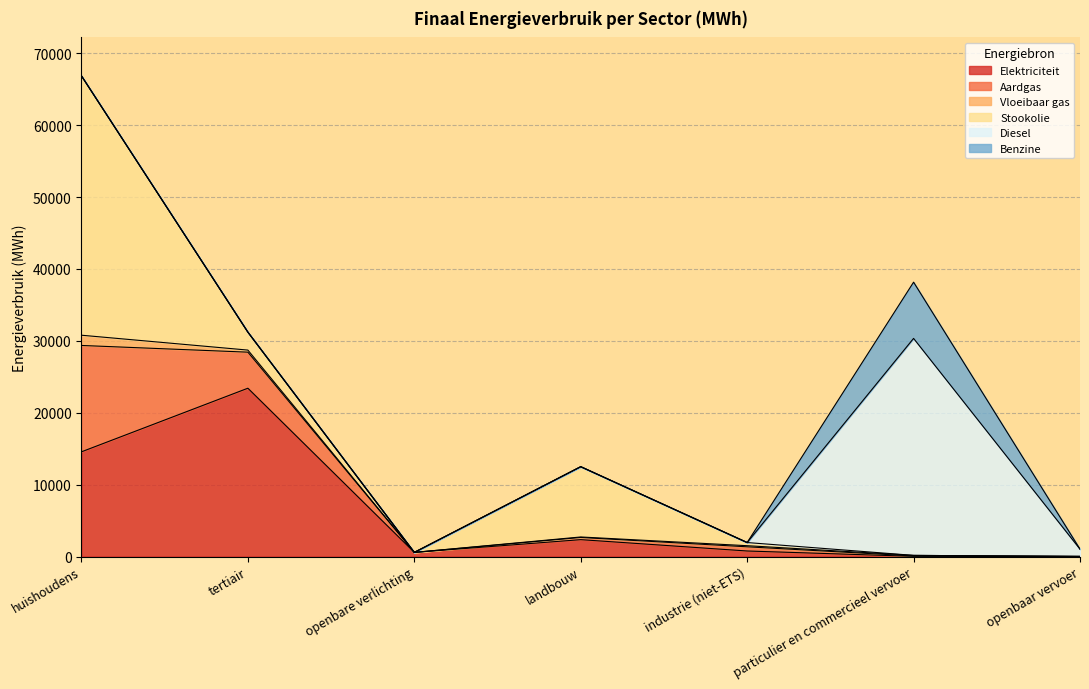

What value does the Aardgas series have at particulier en commercieel vervoer?

49.1